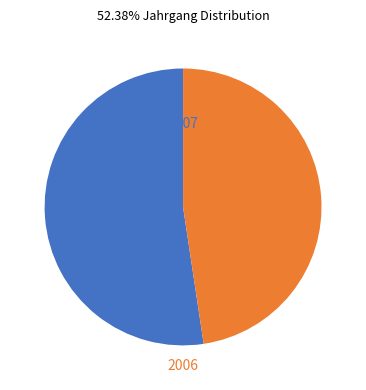

How many slices are in this pie chart?

2